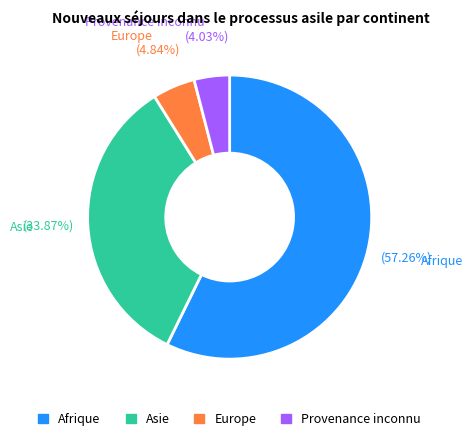

Is there any slice that represents more than half of the pie?

Yes